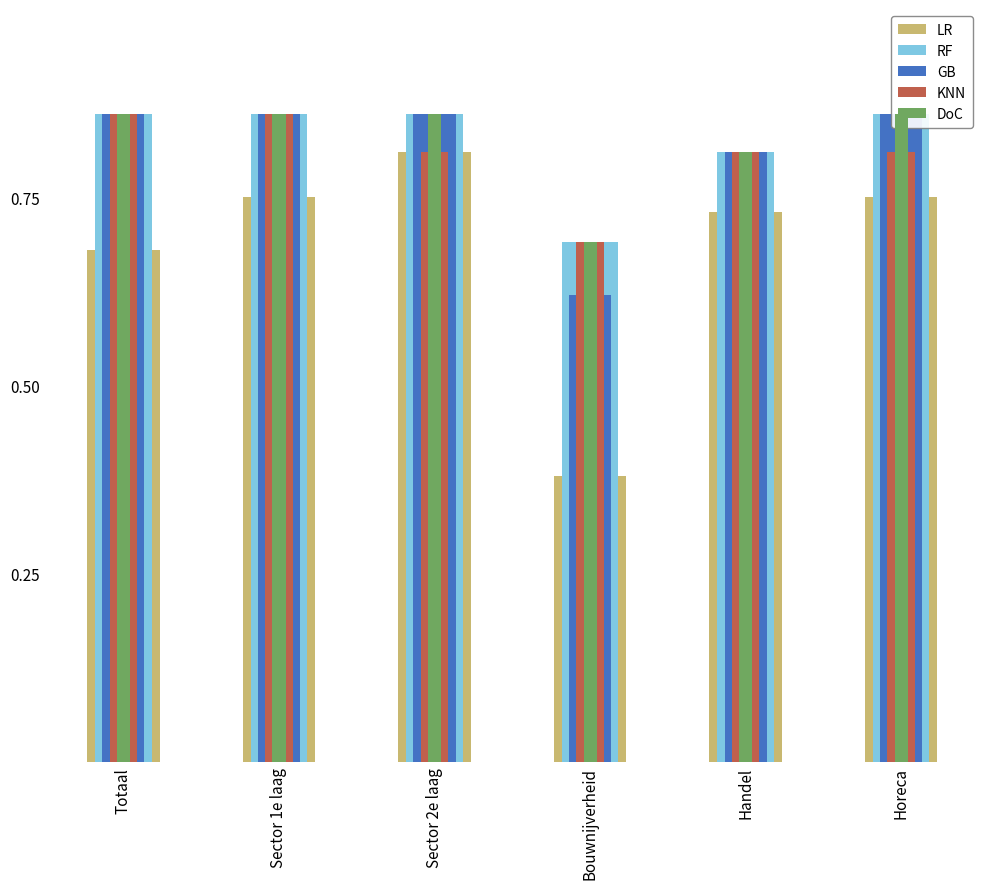

Does the chart contain any negative values?

No